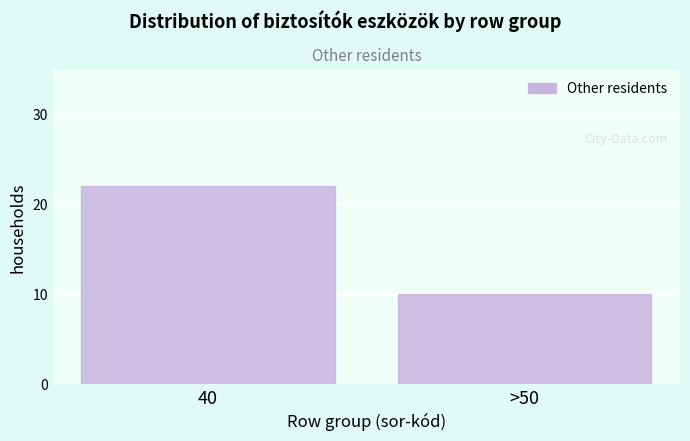

Reading left to right, what are all the values shown in this chart?

22	10